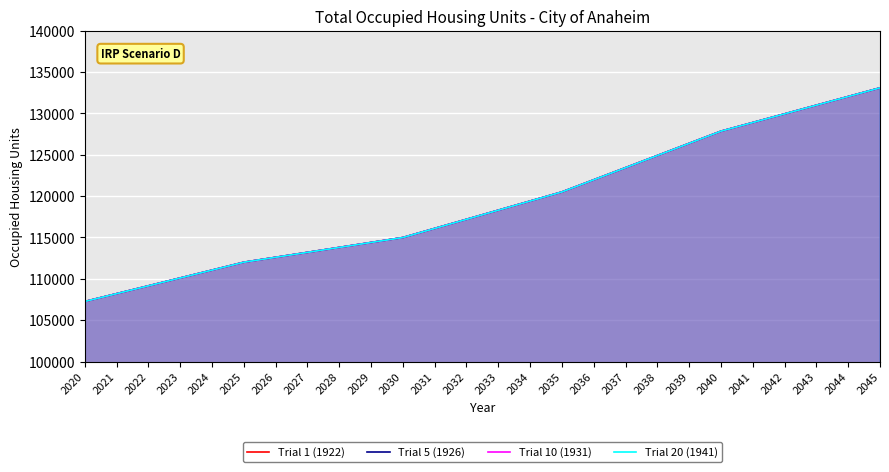

Which series has the largest total across all categories?

Trial 1 (1922)